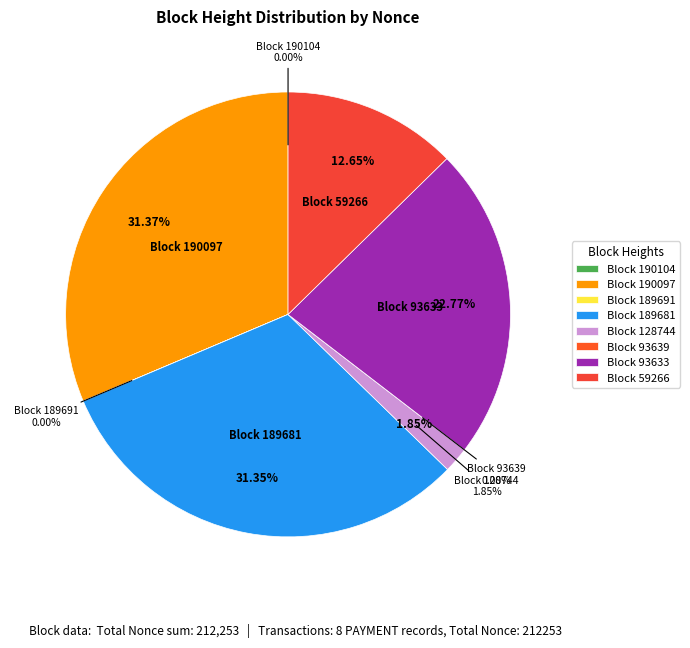

What percentage is the 128744 slice, to the nearest percent?

2%